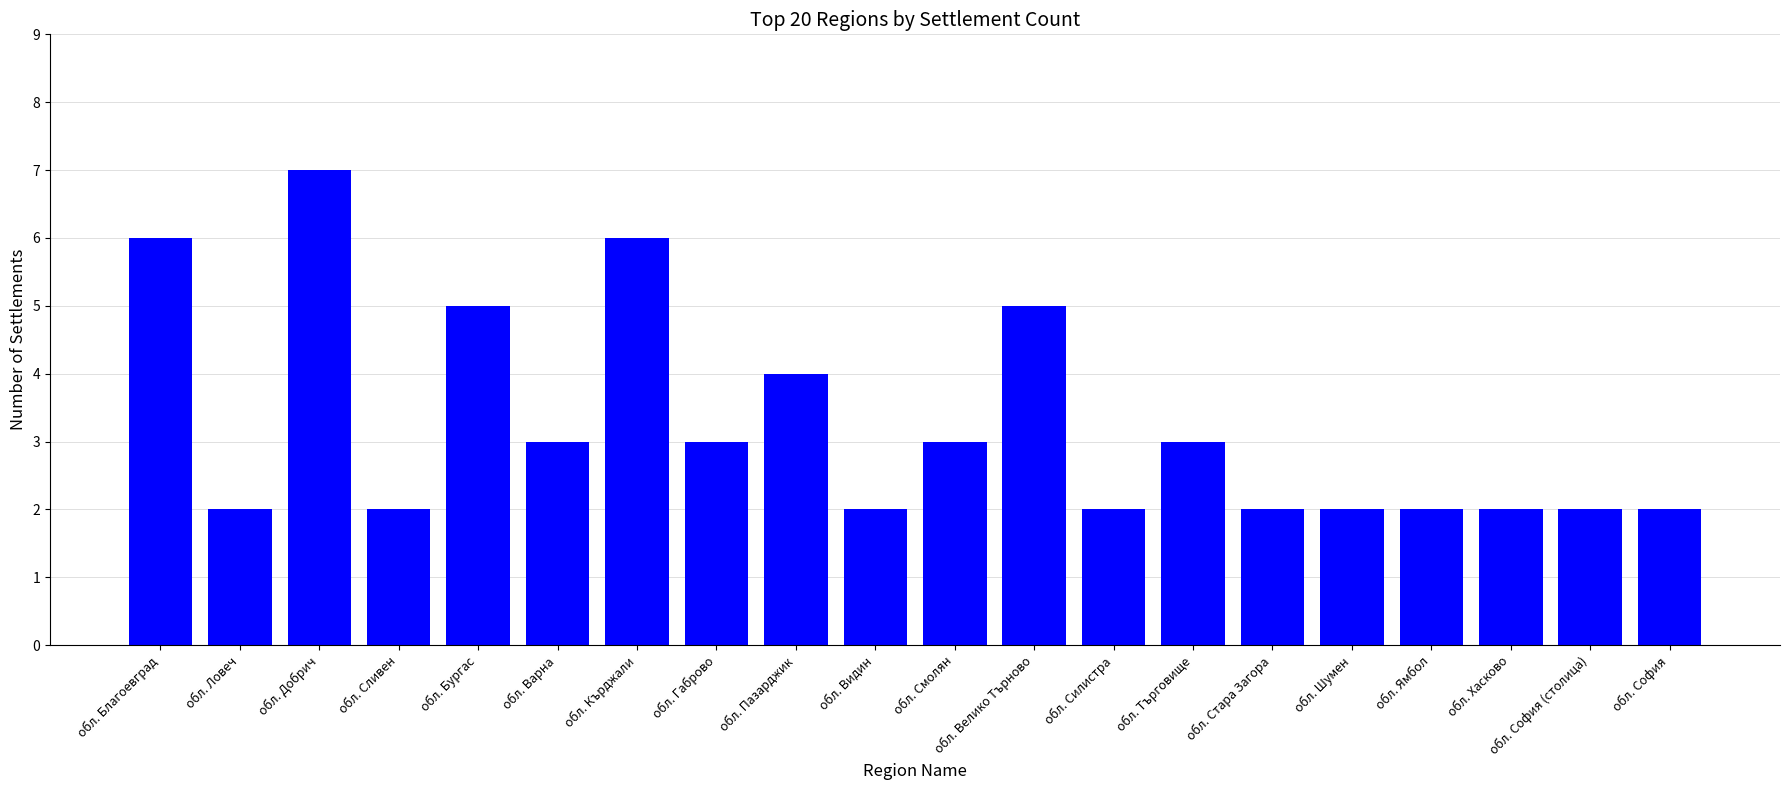

How many series are shown in this chart?

1